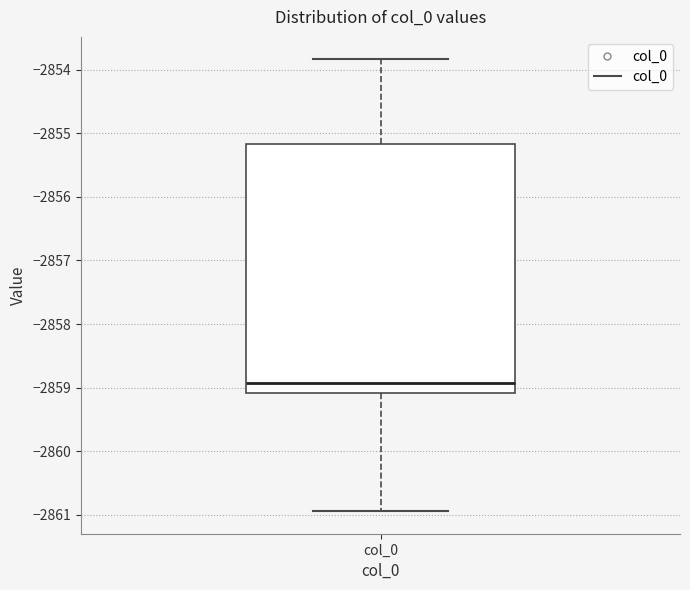

Read this box plot against the y-axis: the position of the median line, the range covered by the box, and the ends of both whiskers. The values are not printed on the chart, so give them approximately, as read against the axis.

median -2858.9, box -2859.1 to -2855.2, whiskers -2860.9 to -2853.8